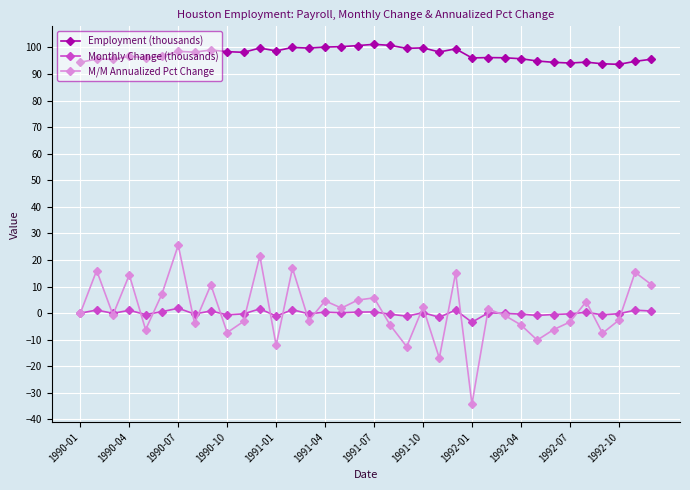

Which series has the widest spread of values?

M/M Annualized Pct Change